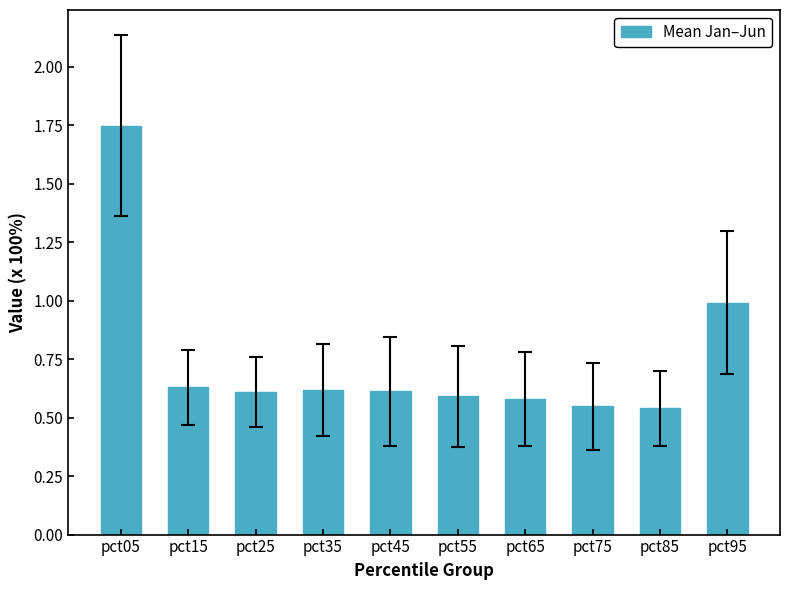

At which category does the chart reach its peak across all series?

pct05